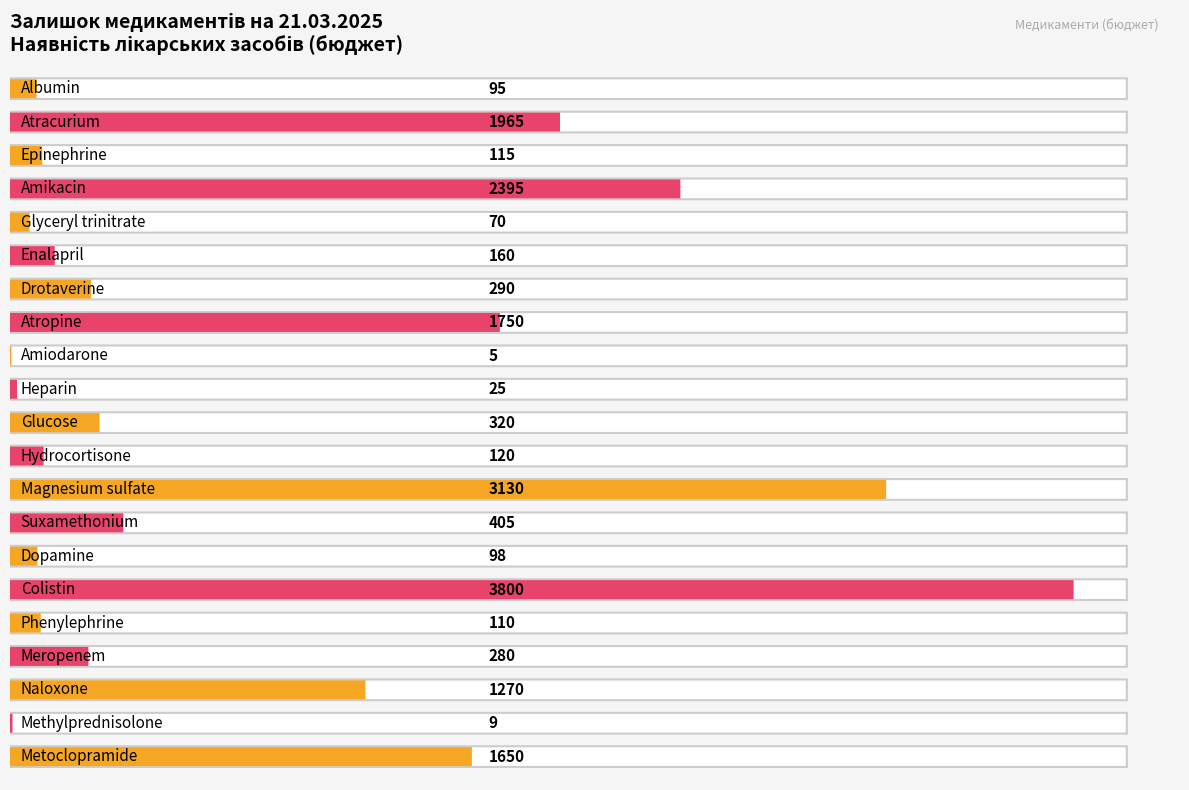

Rank the categories by value from lowest to highest.

Amiodarone, Methylprednisolone, Heparin, Glyceryl trinitrate, Albumin, Dopamine, Phenylephrine, Epinephrine, Hydrocortisone, Enalapril, Meropenem, Drotaverine, Glucose, Suxamethonium, Naloxone, Metoclopramide, Atropine, Atracurium, Amikacin, Magnesium sulfate, Colistin